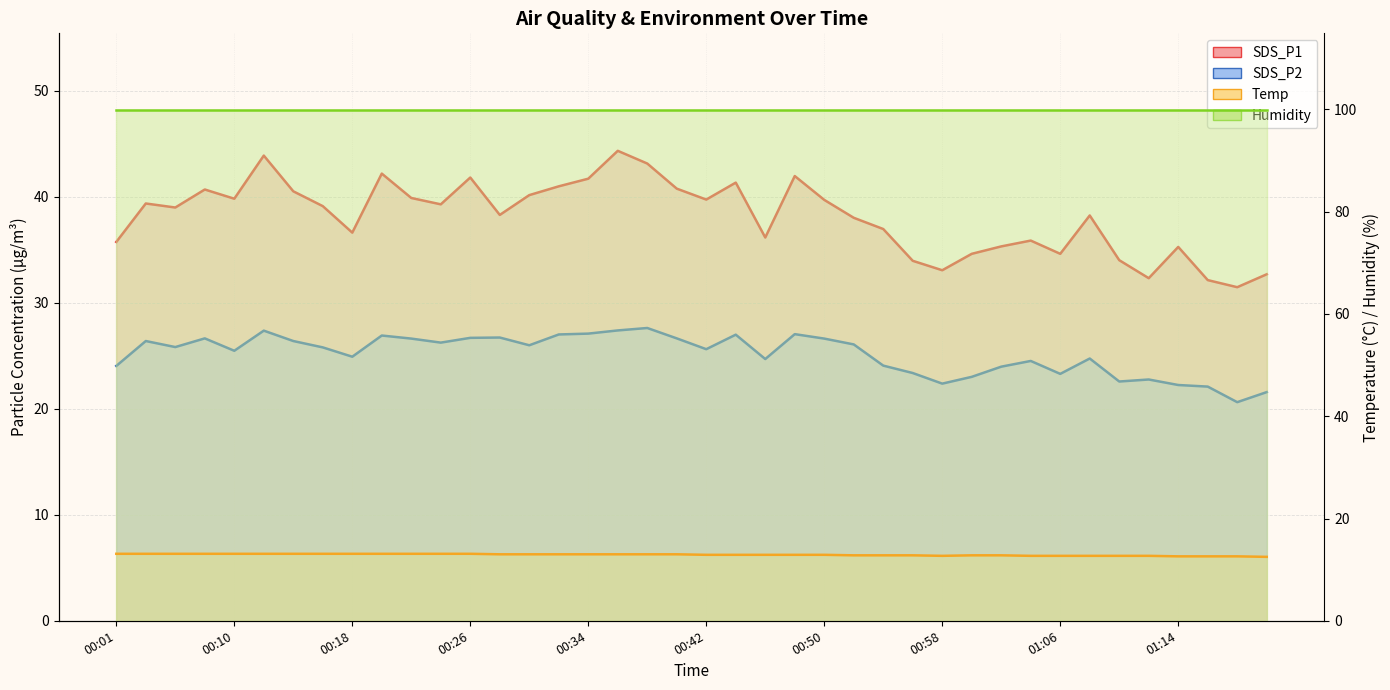

True or false: SDS_P2 and SDS_P1 cross at least once.

False